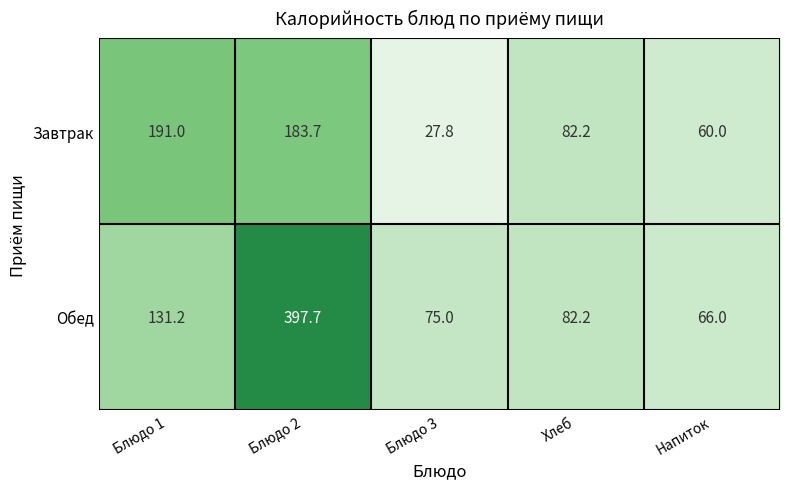

Rank the series by their average value, from lowest to highest.

Завтрак, Обед